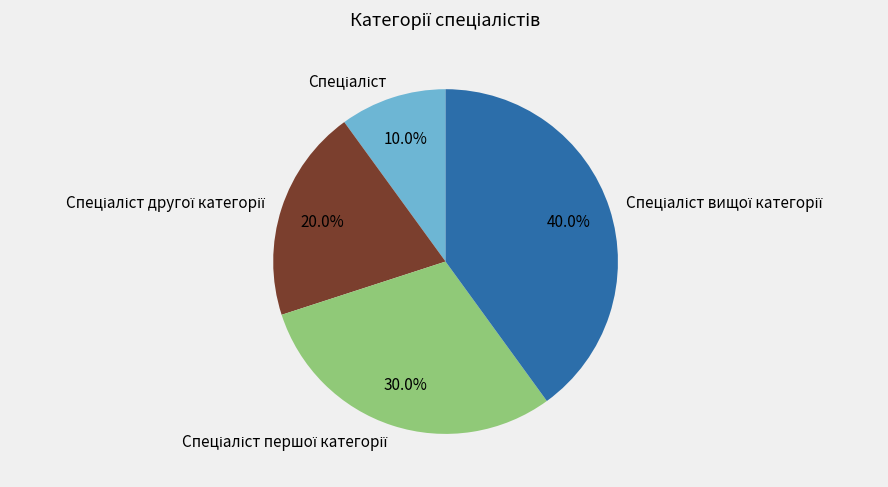

Is there a majority slice in this chart?

No